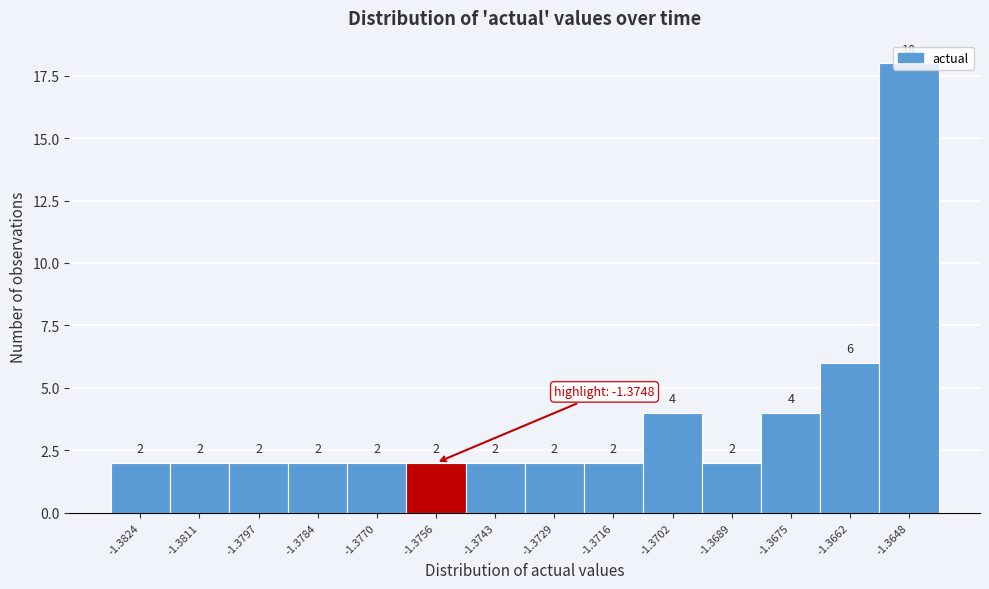

Read the value at -1.3648.

18